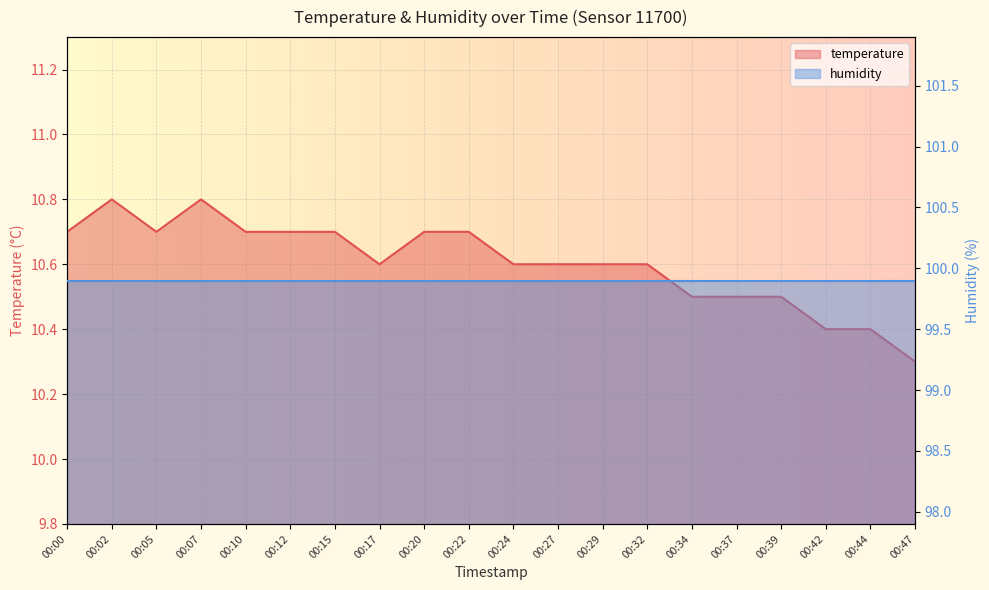

What is the change in value from 00:00 to 00:37?

-0.2